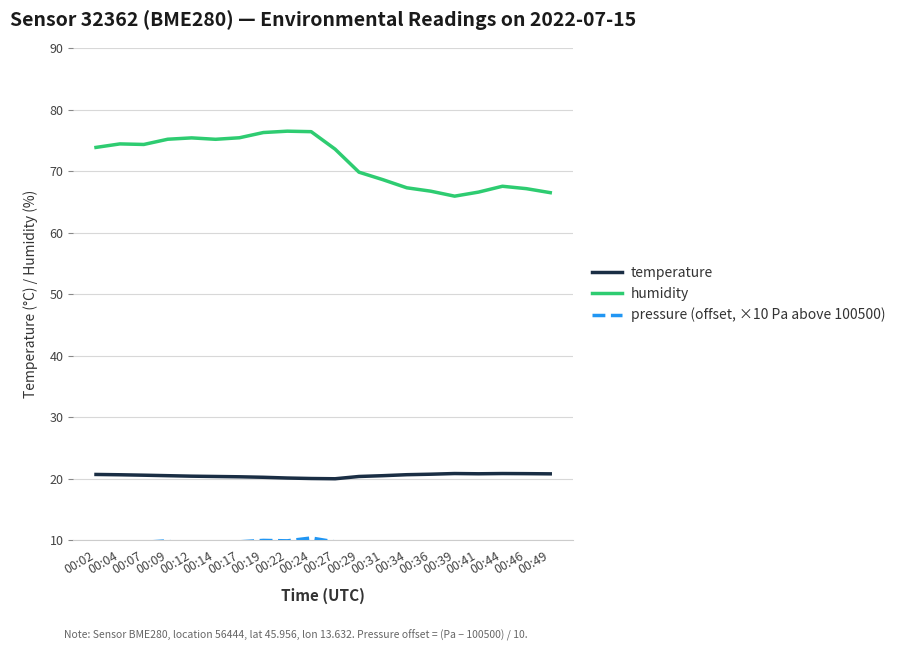

How many values in the temperature series are below 20?

1